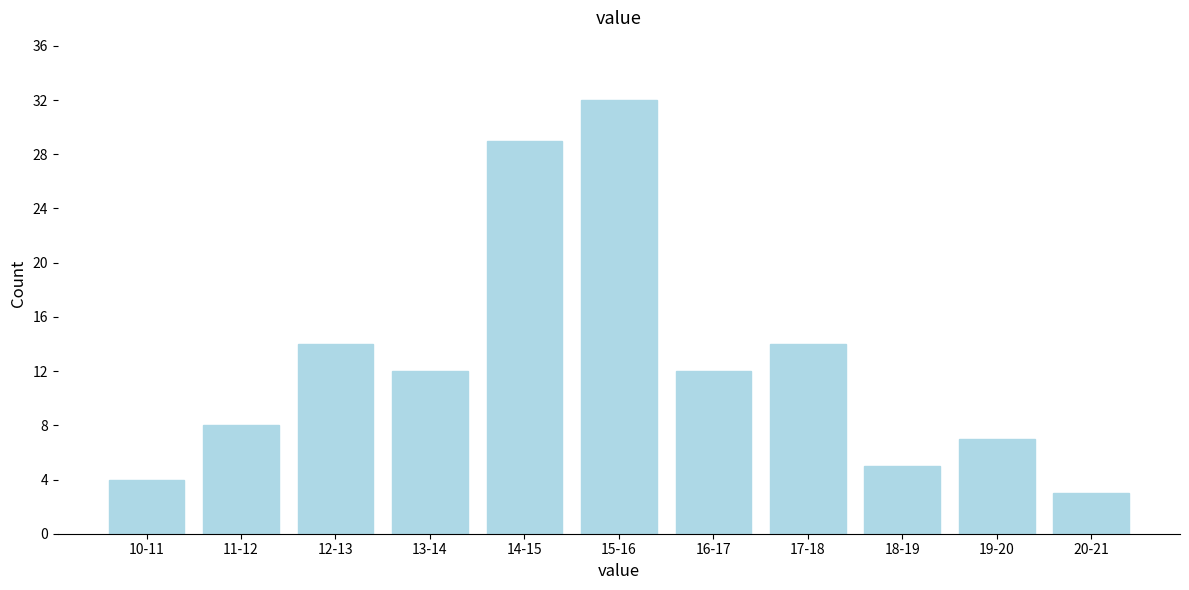

Reading right to left, what are all the values shown in this chart?

3	7	5	14	12	32	29	12	14	8	4